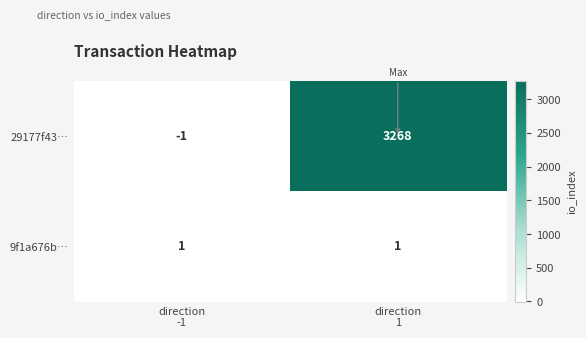

What is the spread (max minus min) of values at direction
-1?

2